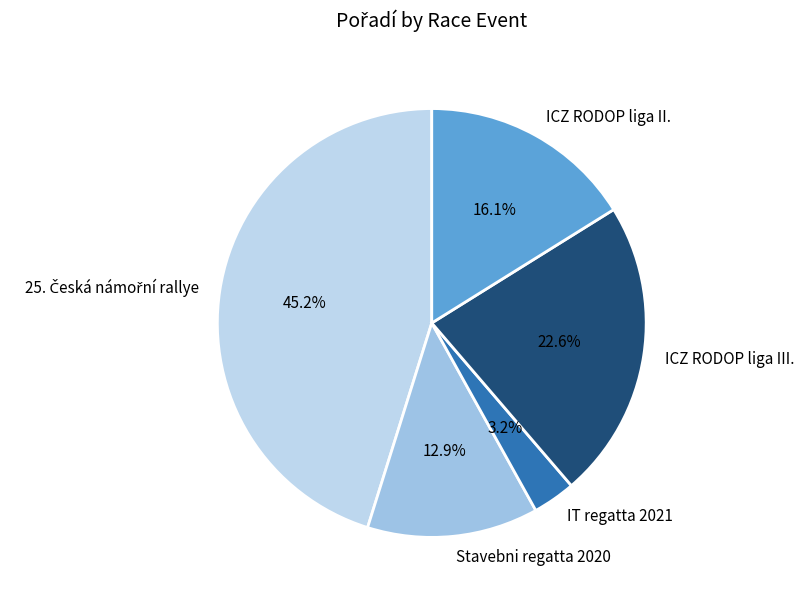

Does any single category account for the majority?

No